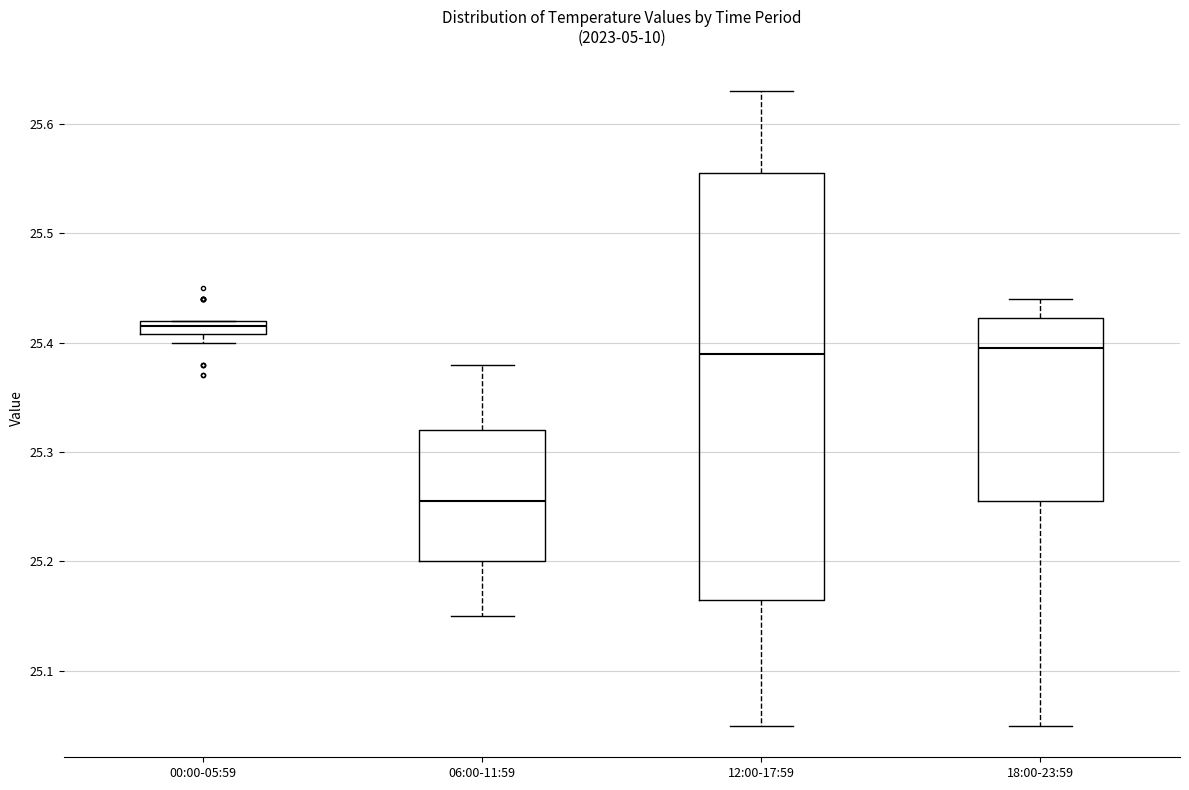

Which box's median line is the lowest?

06:00-11:59